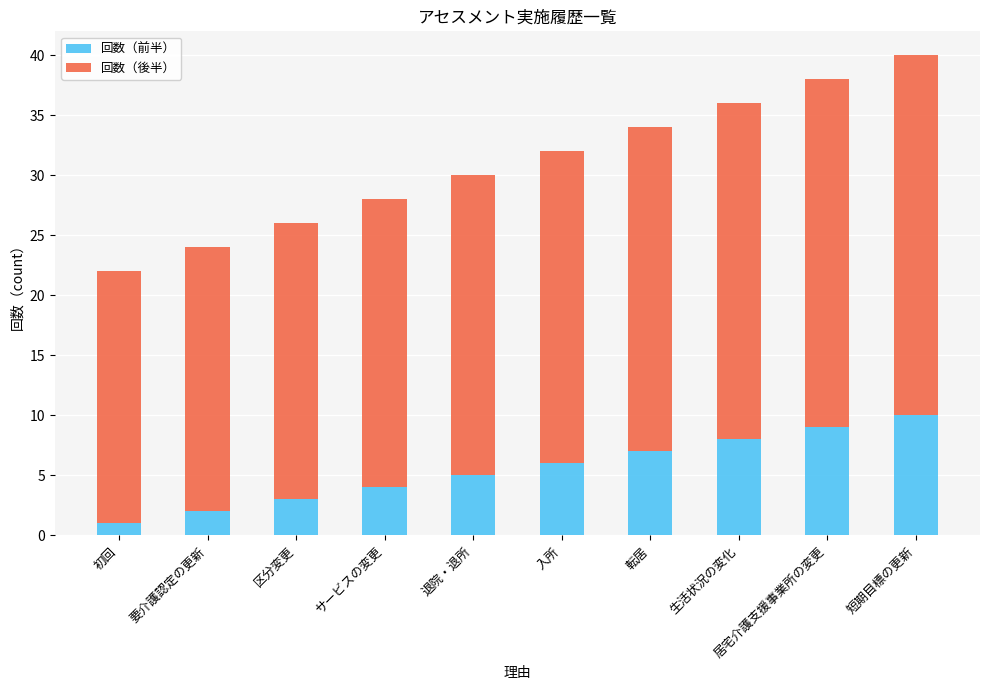

Which category has the lowest value in the 回数（前半） series?

初回